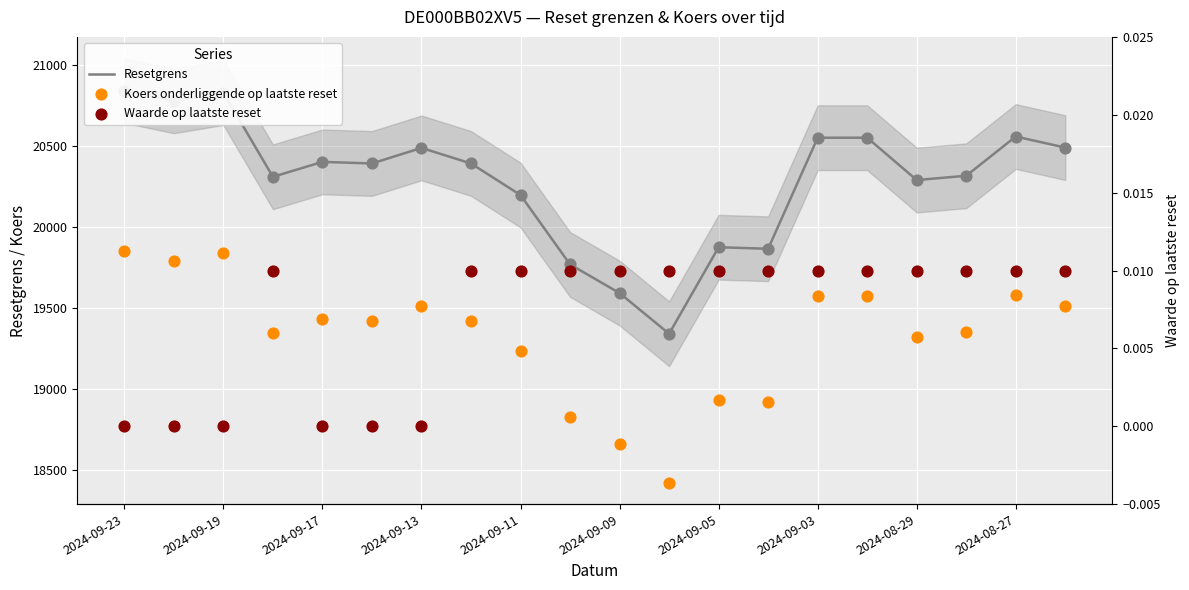

At how many categories does at least one series exceed 19693?

18